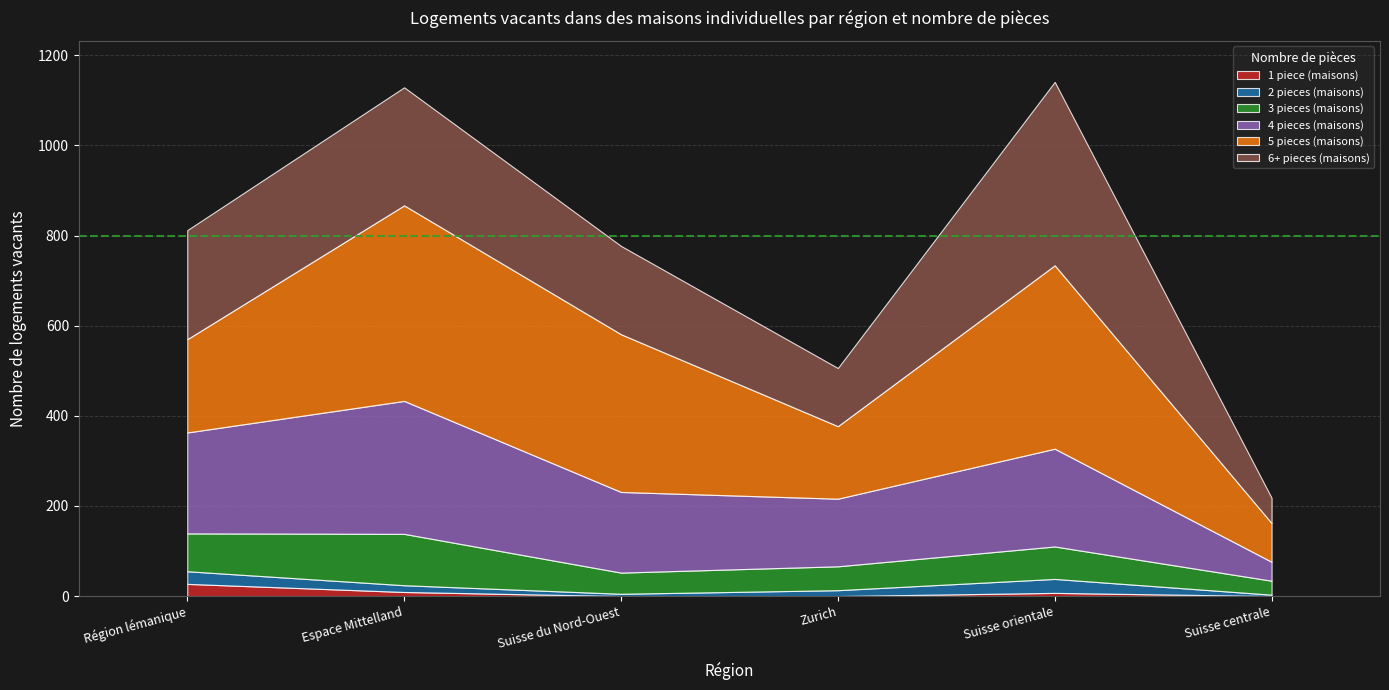

Where is the first local maximum for 1 piece (maisons)?

Suisse orientale